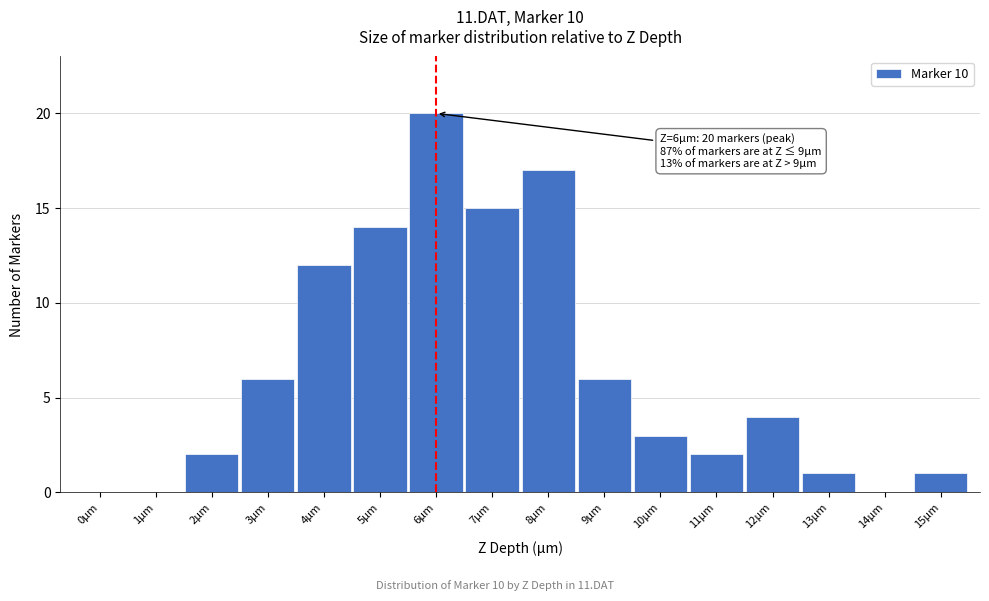

Reading left to right, what are all the values shown in this chart?

0µm=0	1µm=0	2µm=2	3µm=6	4µm=12	5µm=14	6µm=20	7µm=15	8µm=17	9µm=6	10µm=3	11µm=2	12µm=4	13µm=1	14µm=0	15µm=1